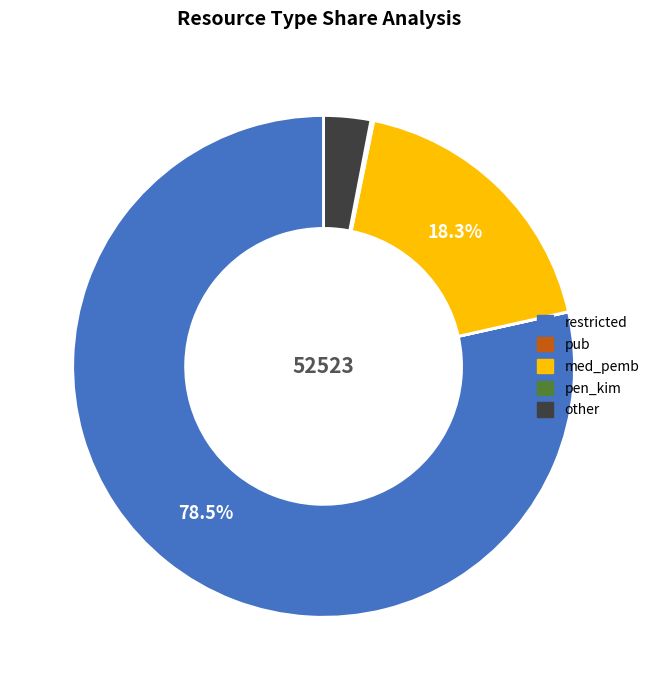

Is there any slice that represents more than half of the pie?

Yes